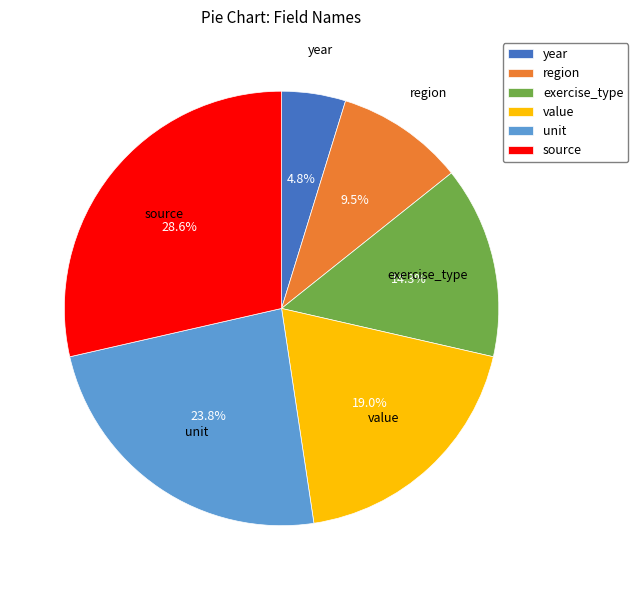

How many segments does this pie chart have?

6